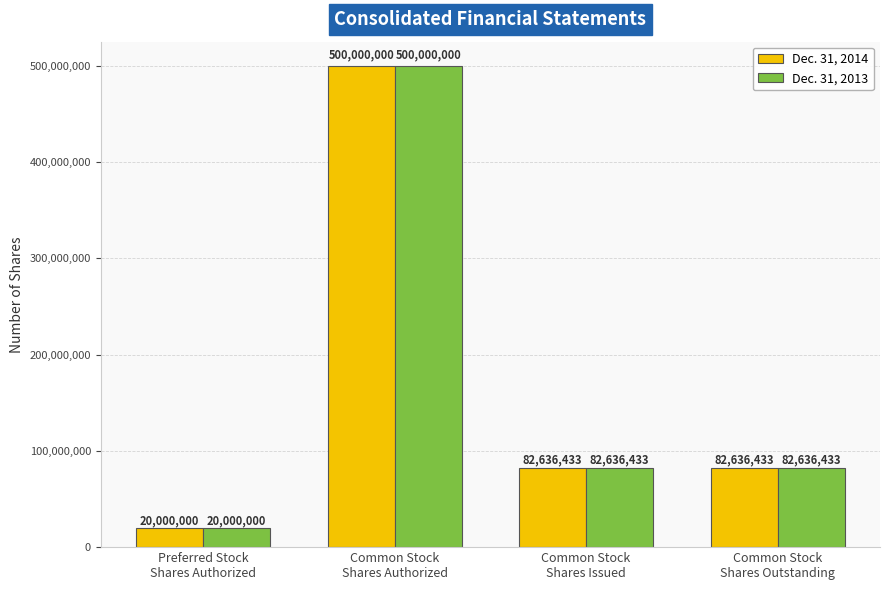

The Dec. 31, 2014 series shows 20000000 at Preferred Stock
Shares Authorized. True or false?

True